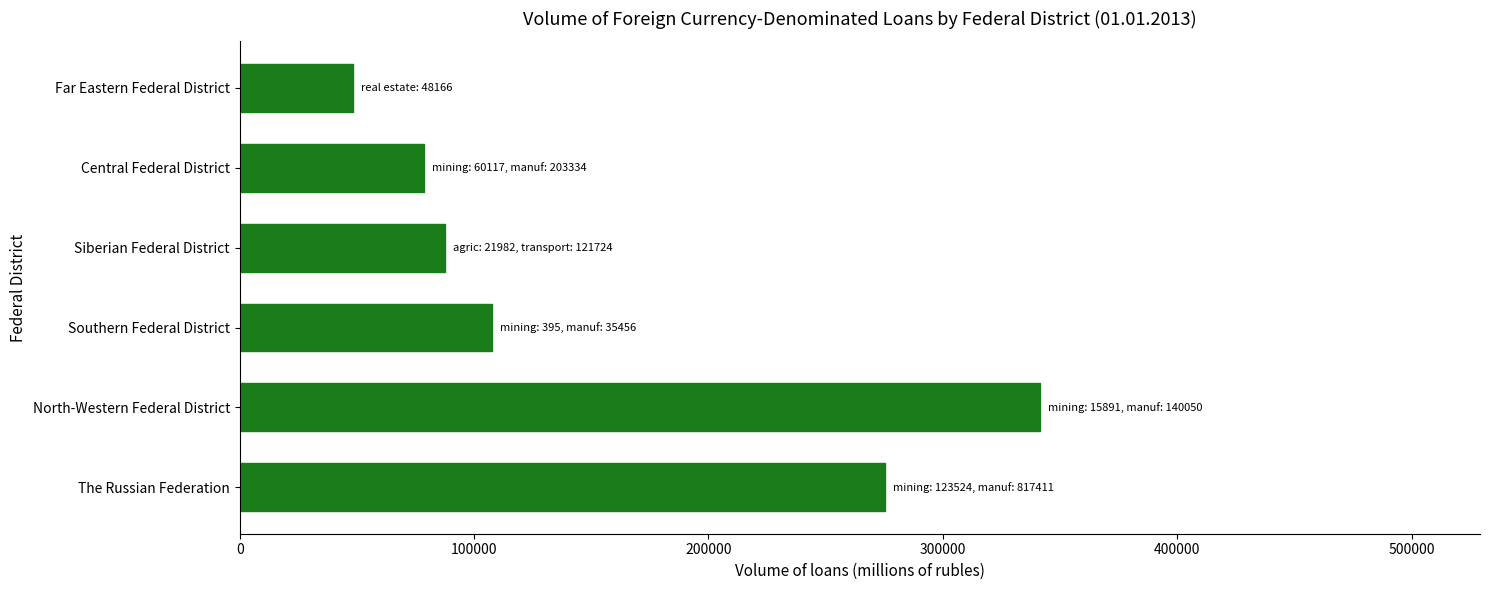

Which label corresponds to the smallest value in the chart?

Far Eastern Federal District